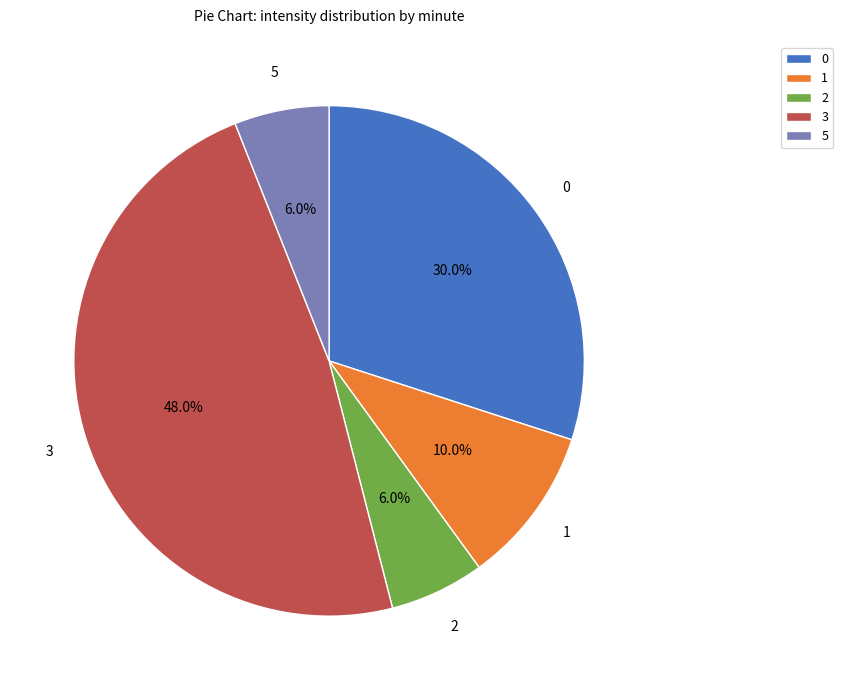

Which slice is the largest?

3